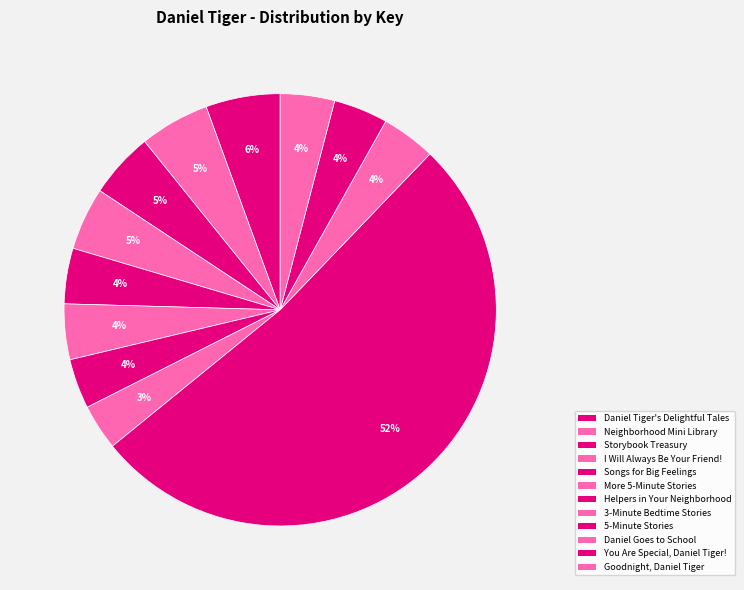

How many segments does this pie chart have?

12